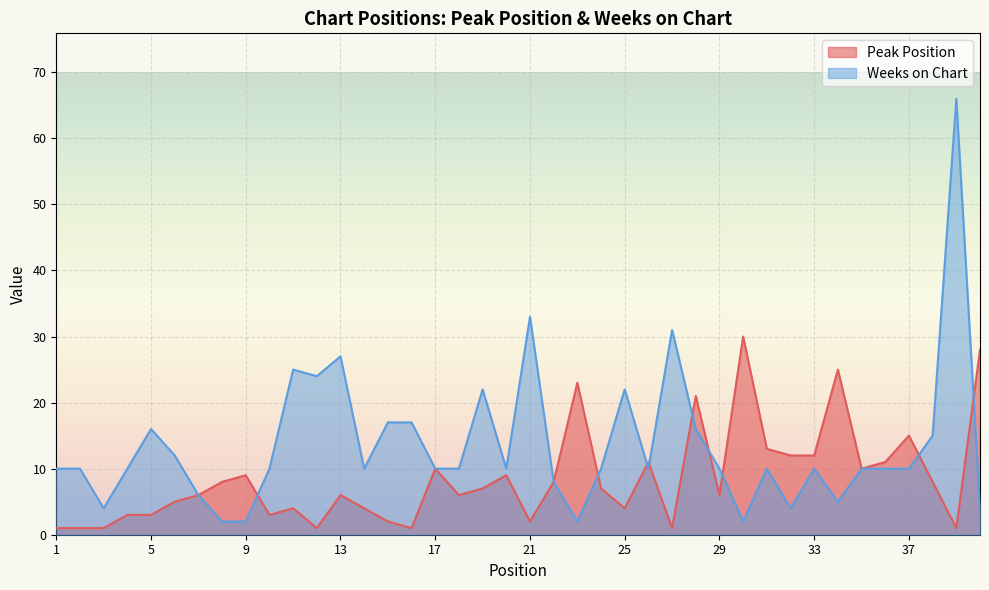

At which label is Peak Position closest to 15?

37